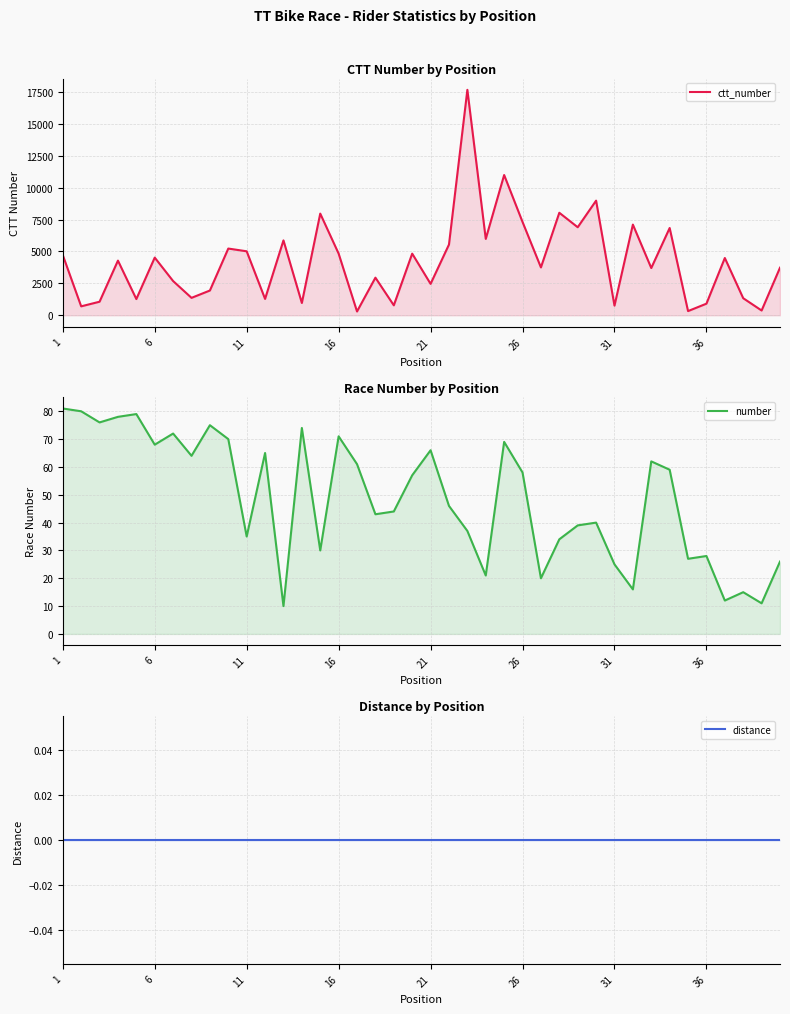

What are all the series names shown in the legend?

ctt_number, number, distance